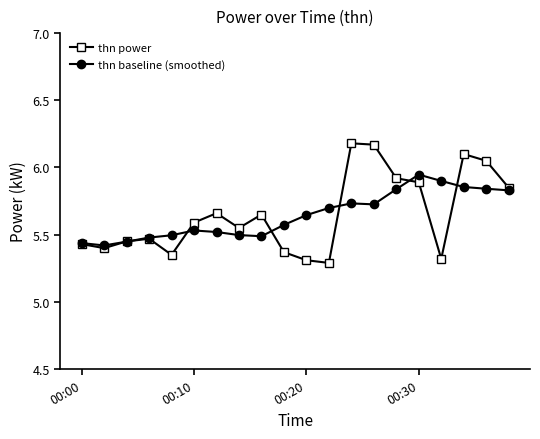

At how many categories does at least one series exceed 5?

20